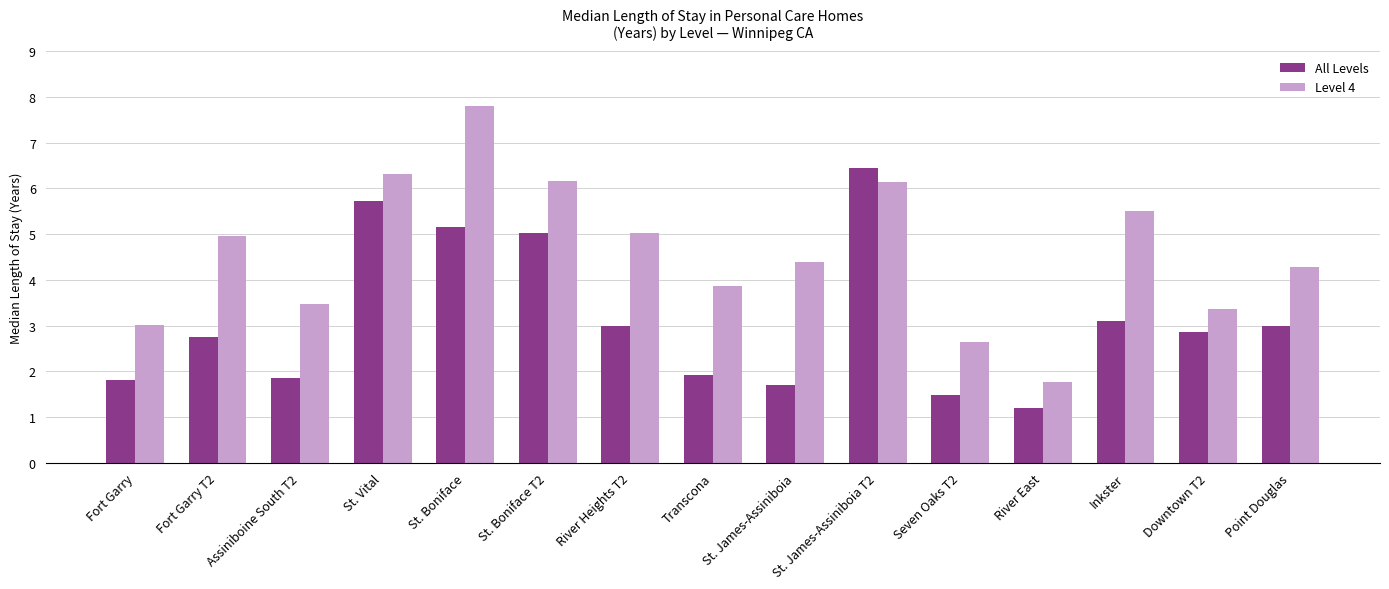

What is the greatest value displayed?

7.8